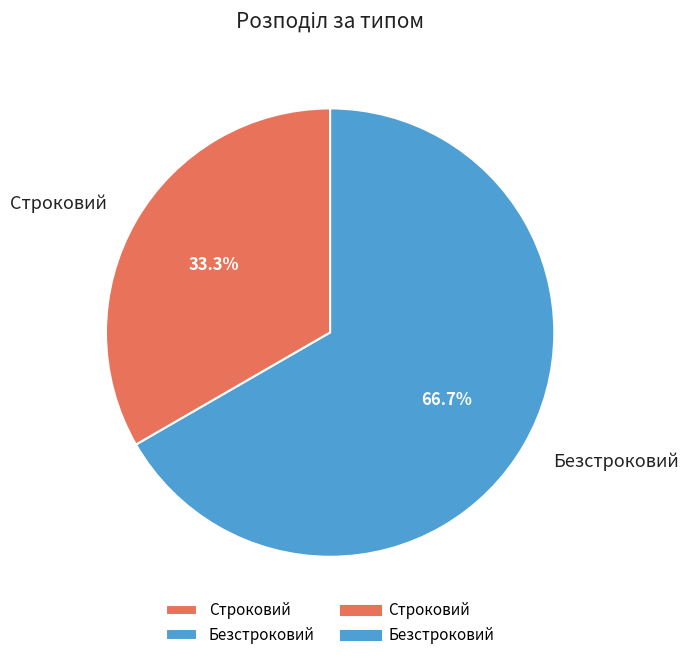

Approximately how many times larger is the value at Безстроковий compared to Строковий?

2.0